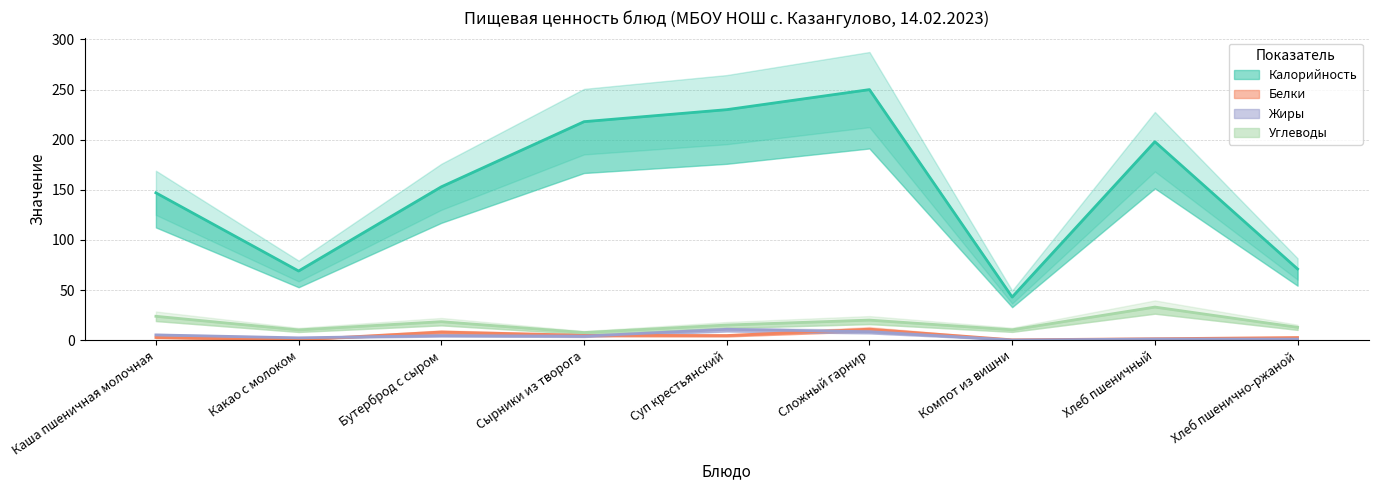

What is the label of the 2nd point from the right?

Хлеб пшеничный